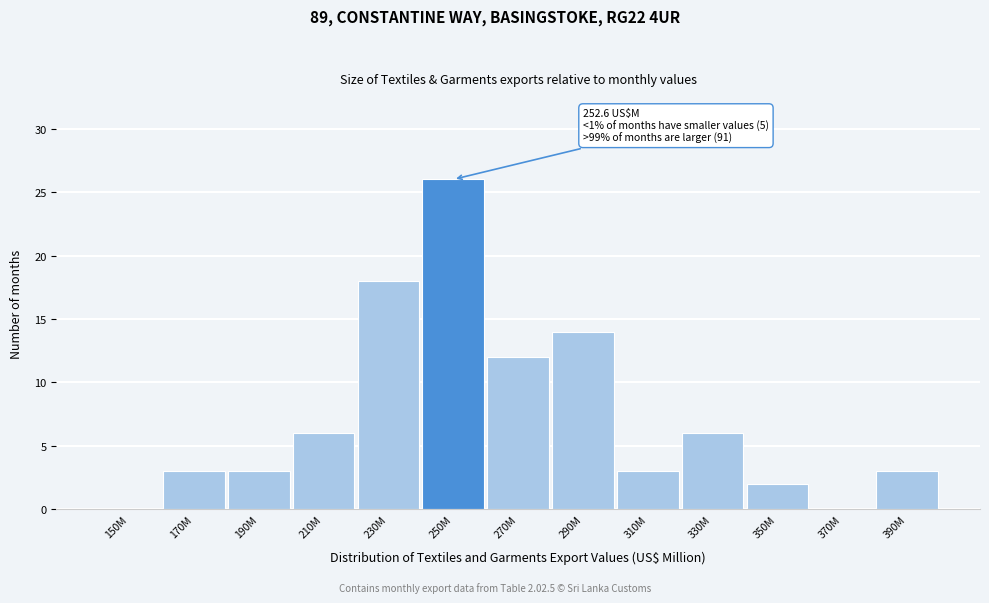

Reading left to right, list all the values displayed in this chart.

150M=0	170M=3	190M=3	210M=6	230M=18	250M=26	270M=12	290M=14	310M=3	330M=6	350M=2	370M=0	390M=3